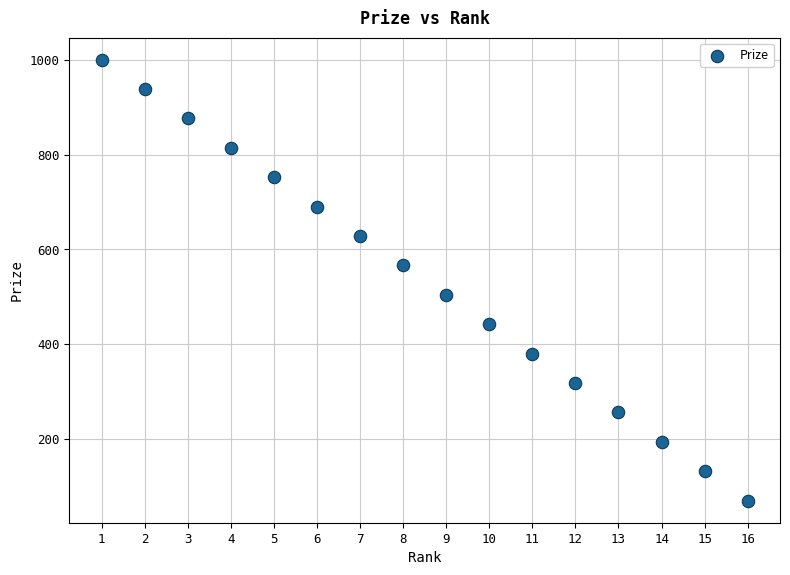

What is the range of Y values (max minus min)?

930